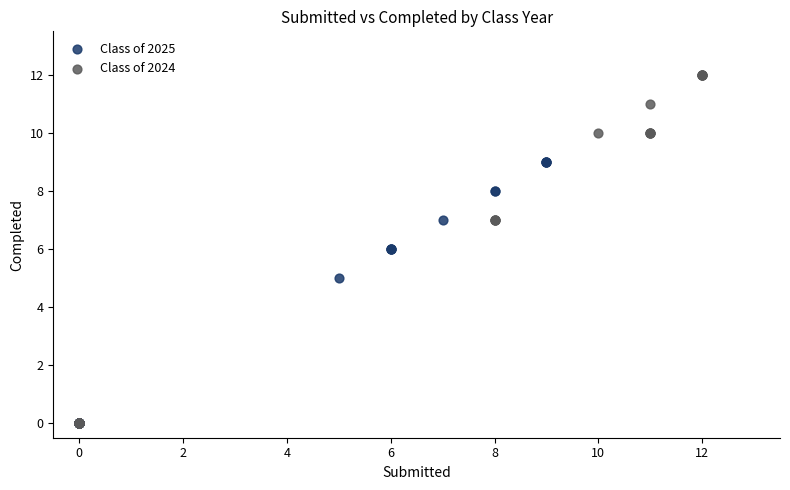

Which series reaches the maximum Y coordinate?

Class of 2024